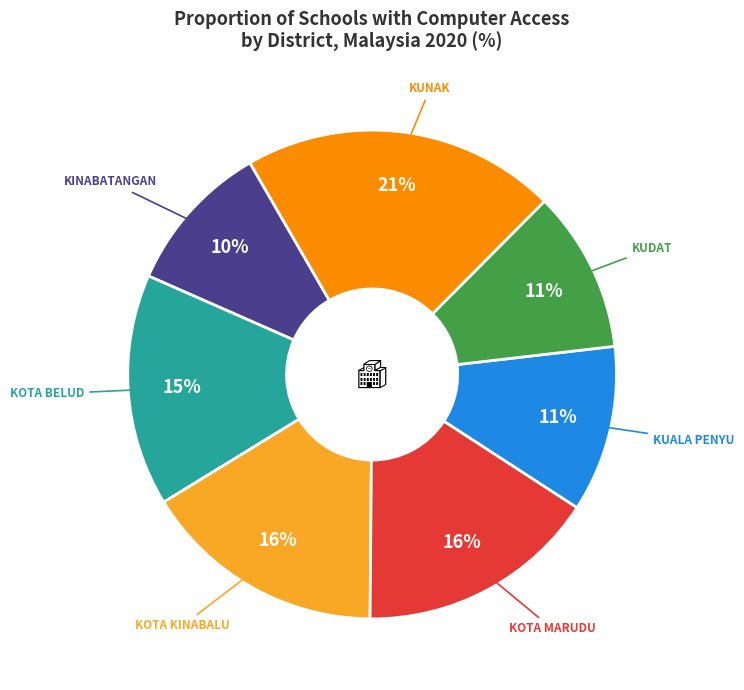

Is there any slice that represents more than half of the pie?

No